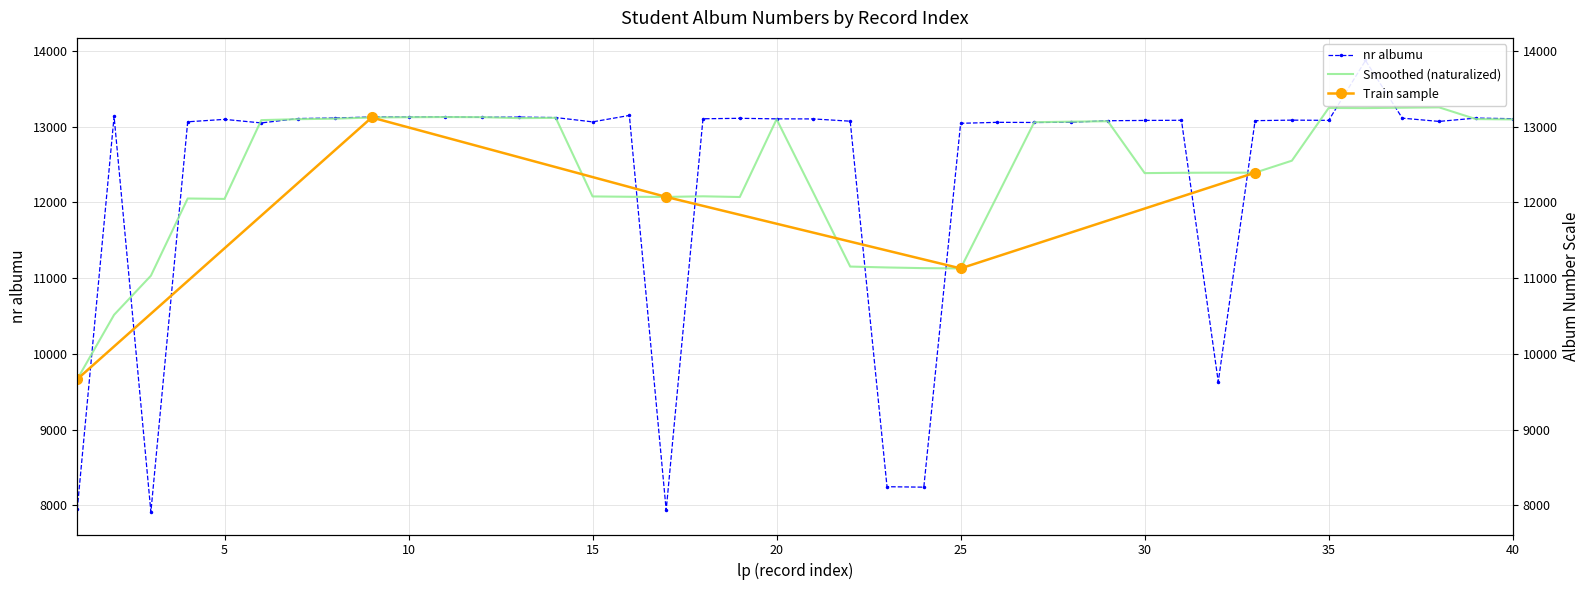

How many data points are above 13087?

19